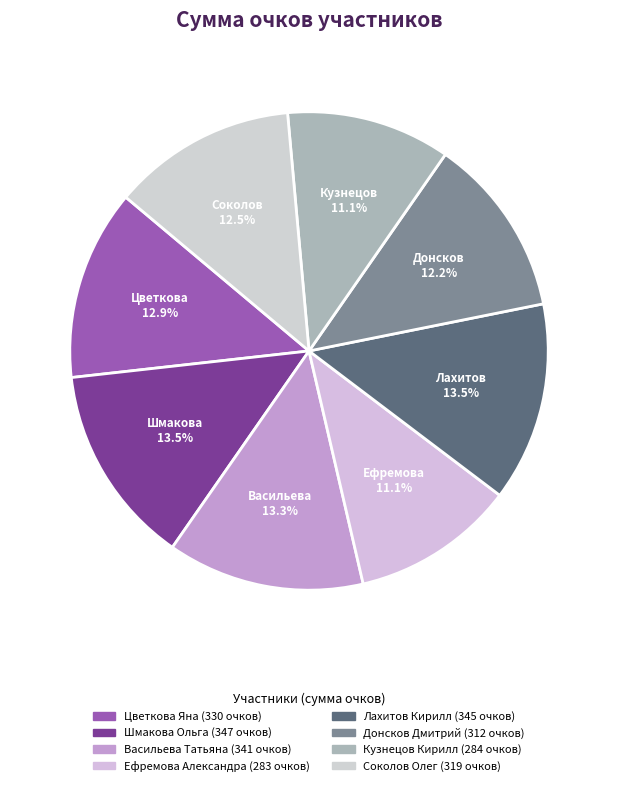

How many slices are in this pie chart?

8